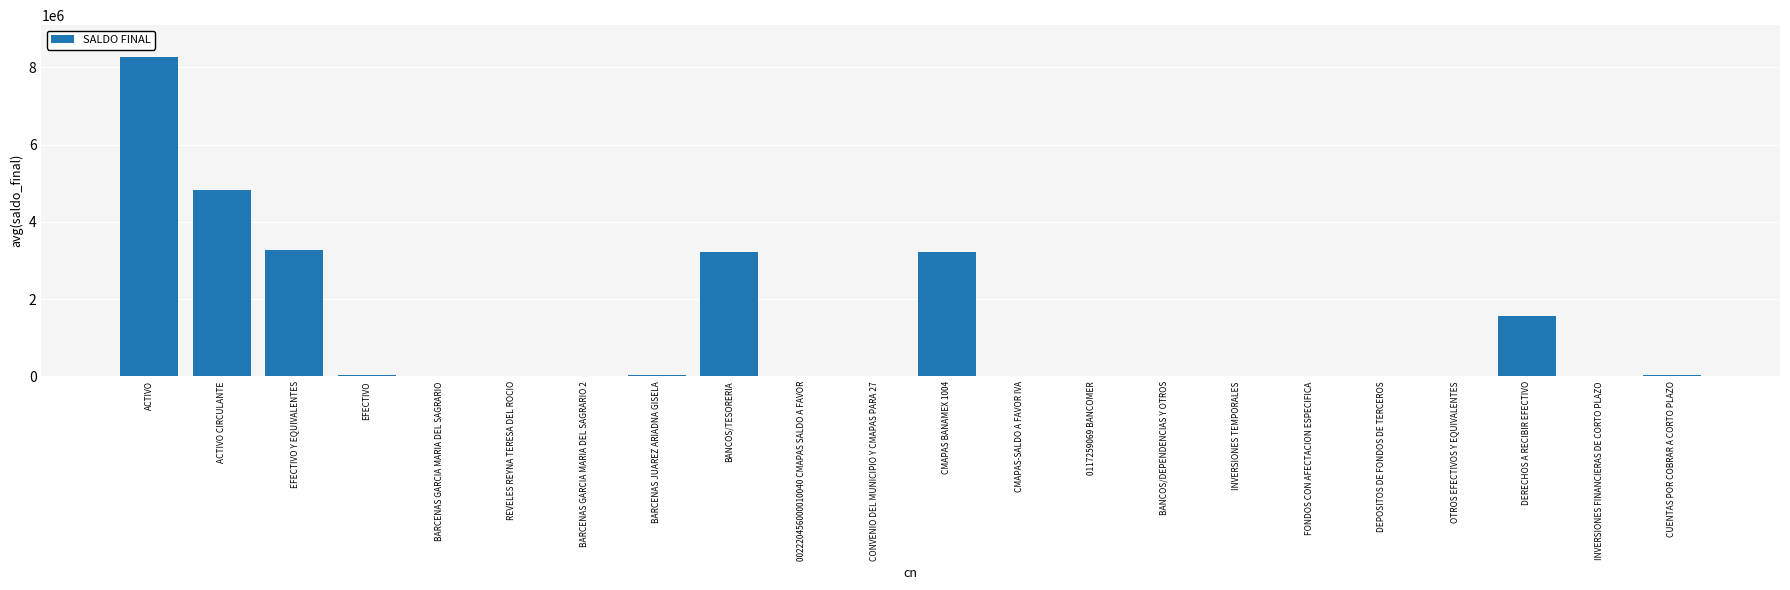

Which has a higher value, DERECHOS A RECIBIR EFECTIVO or BANCOS/DEPENDENCIAS Y OTROS?

DERECHOS A RECIBIR EFECTIVO